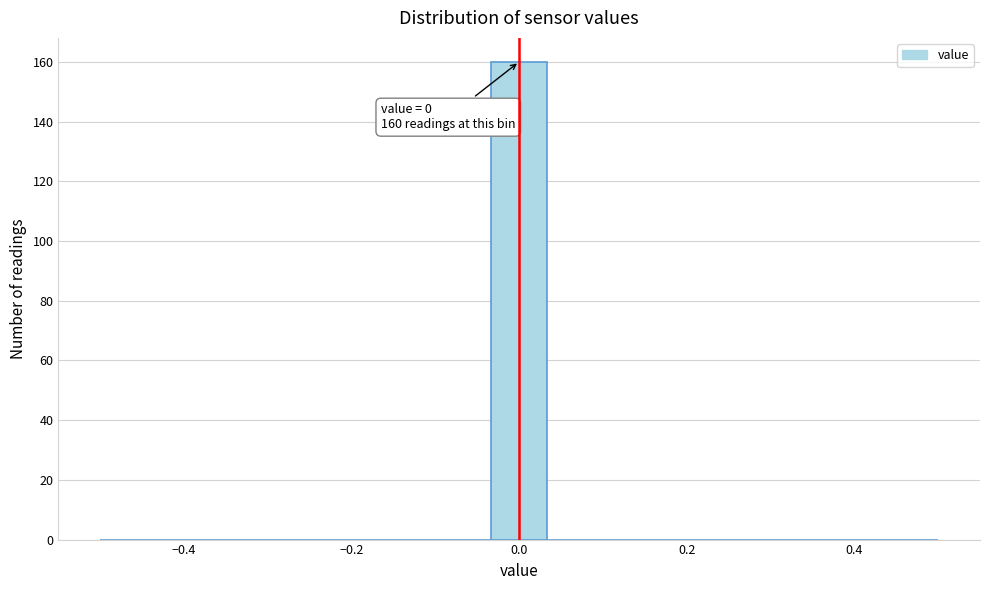

Read against the x-axis, roughly where is the centre of the tallest bar?

0.00